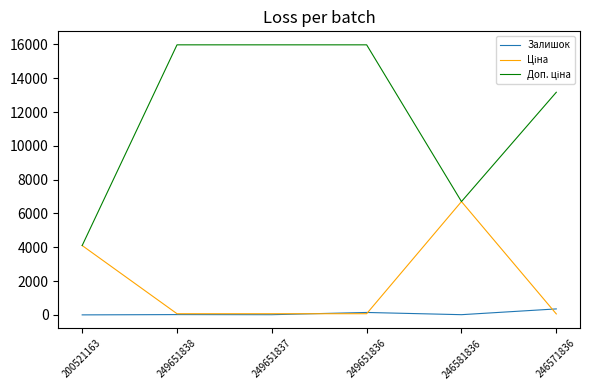

Which series has the widest spread of values?

Доп. ціна